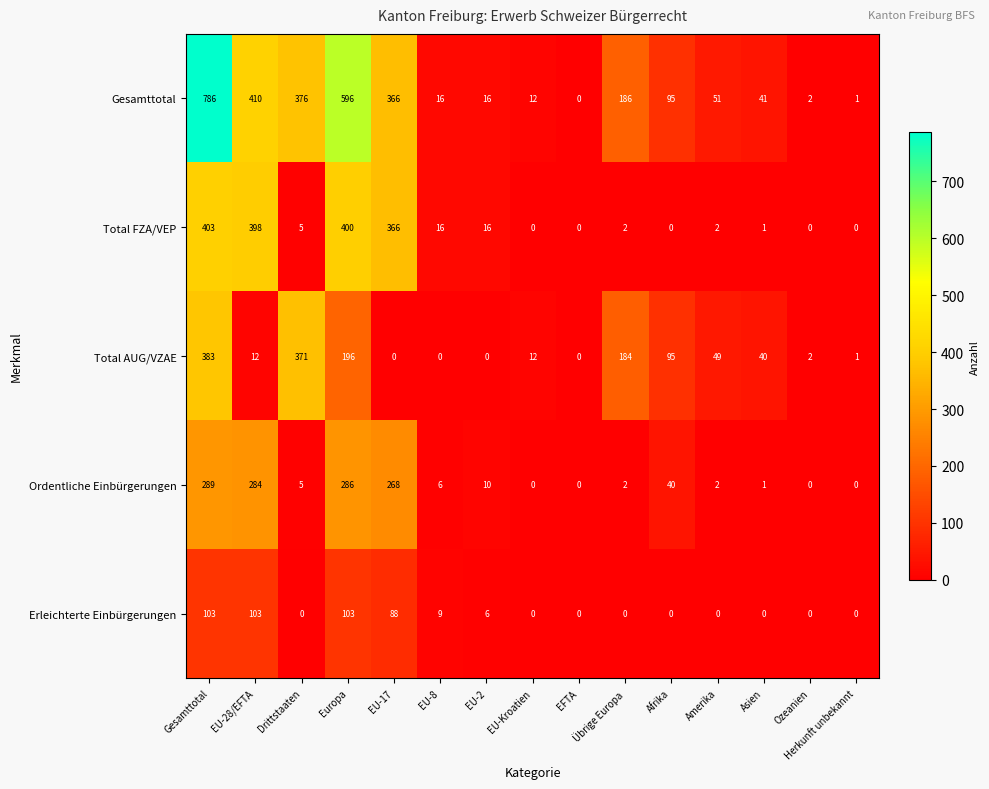

What is the difference between the second highest and minimum values in the Gesamttotal series?

596